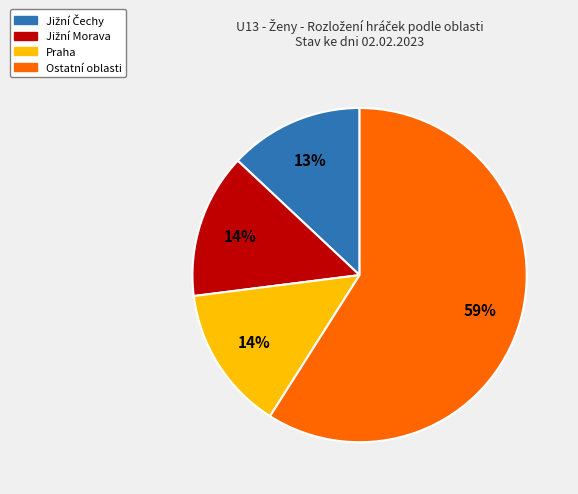

To the nearest percent, what is the difference between the largest and smallest slice percentages?

46%